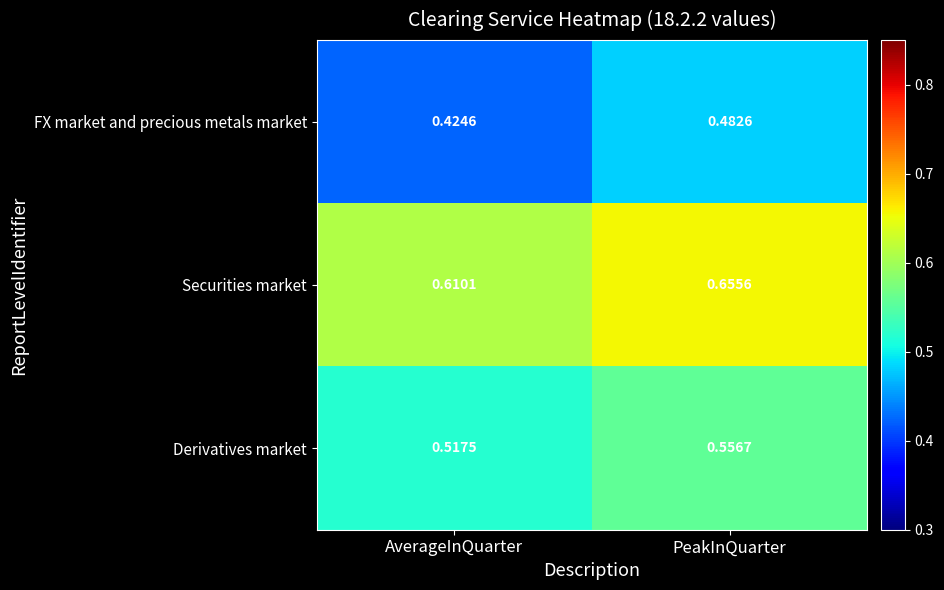

At AverageInQuarter, list the series in order from largest to smallest.

Securities market, Derivatives market, FX market and precious metals market